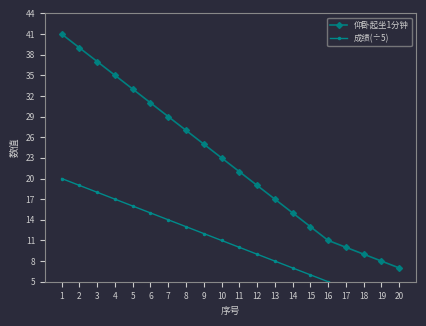

True or false: 仰卧起坐1分钟 and 成绩(÷5) cross at least once.

False